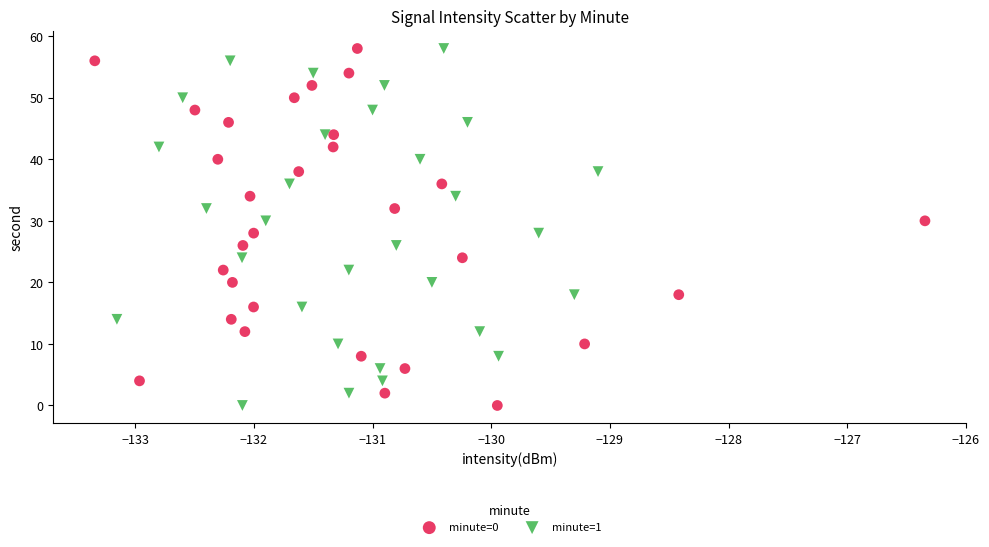

What are all the series names shown in the legend?

minute=0, minute=1